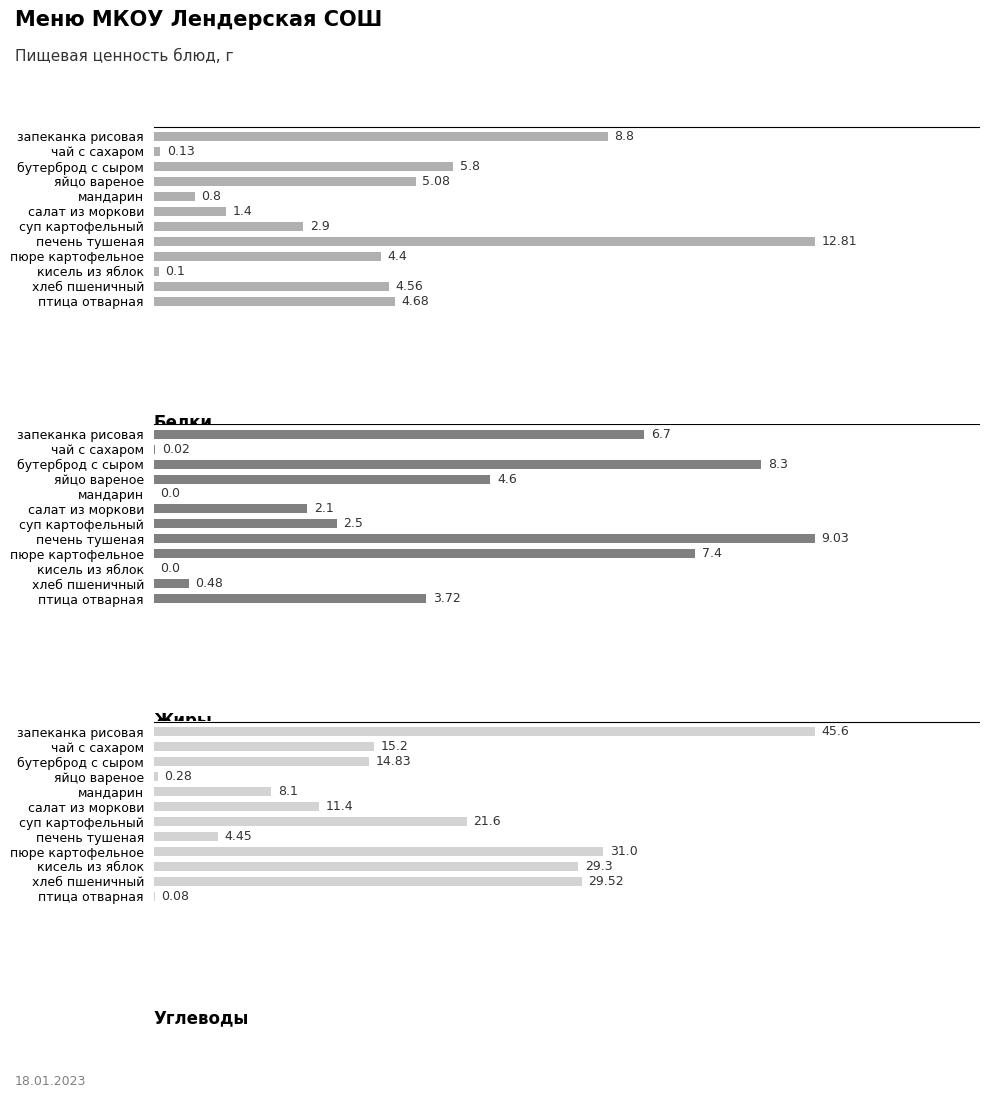

What is the average value of the Жиры series?

3.7